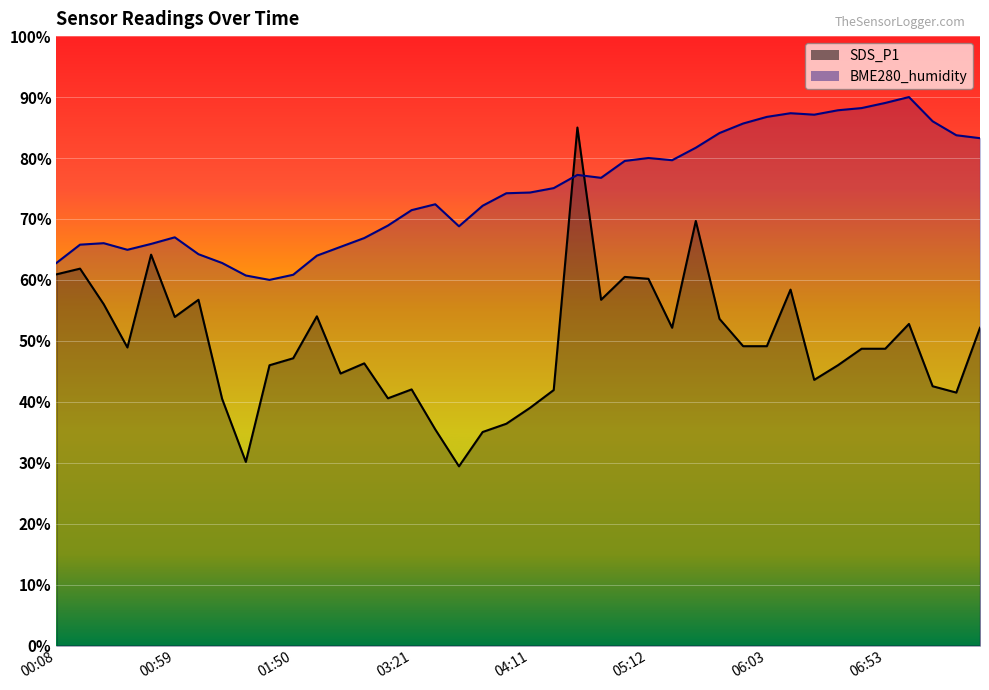

The value of SDS_P1 at 01:09 is 20.5. True or false?

False